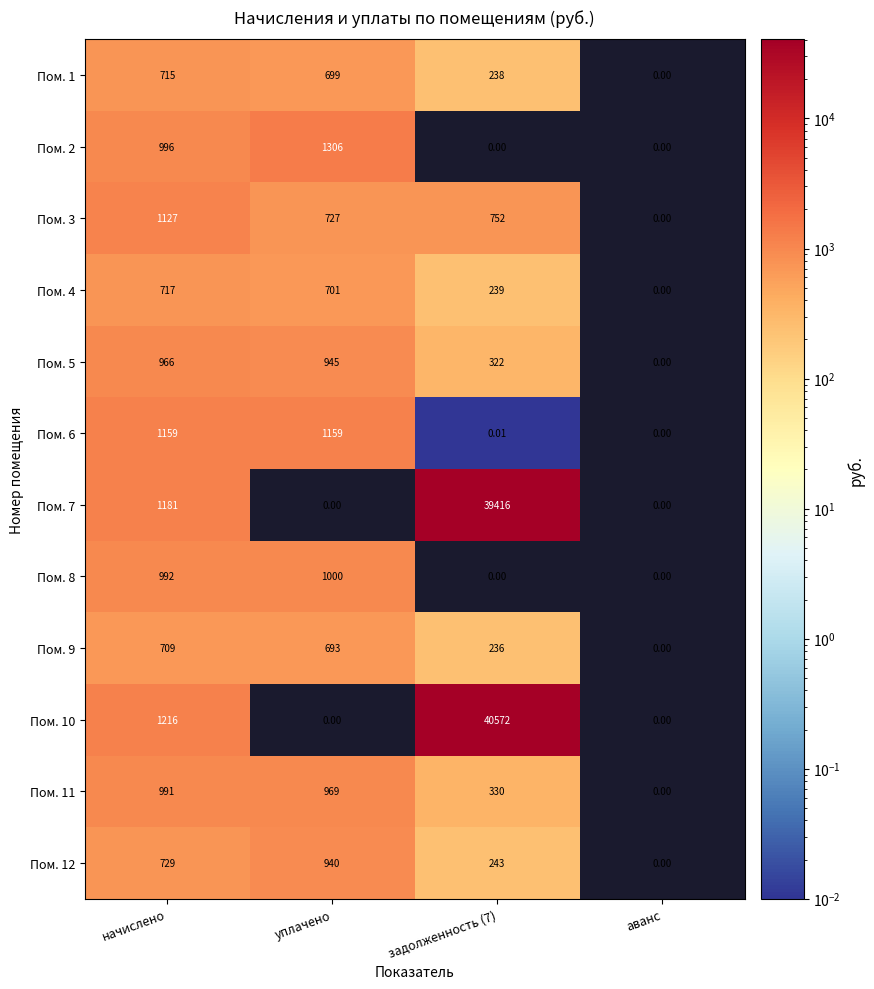

At which category does the chart reach its peak across all series?

задолженность (7)